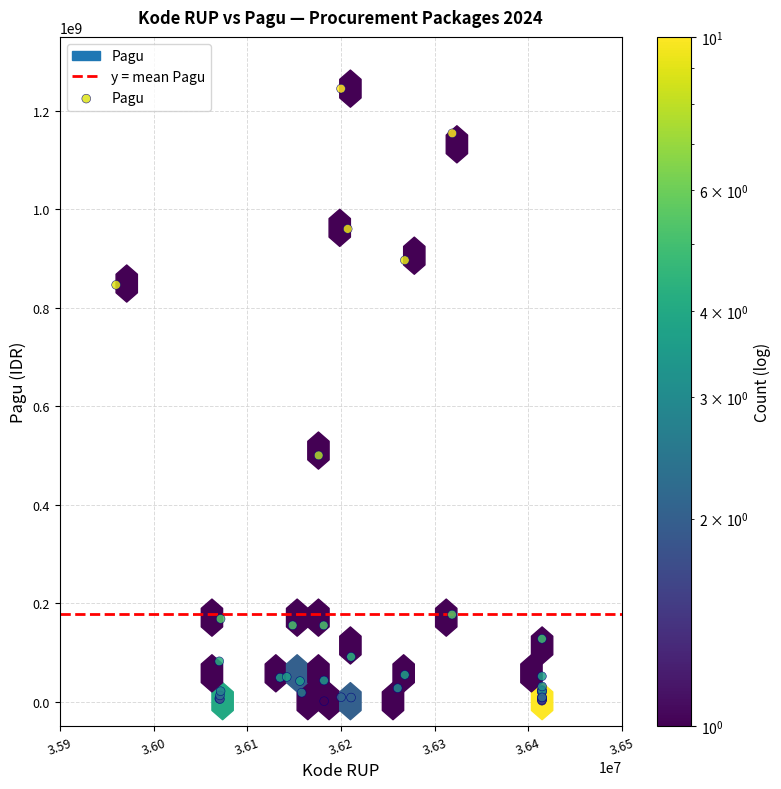

What Y value in the scatter plot is closest to 622840000?

499932000